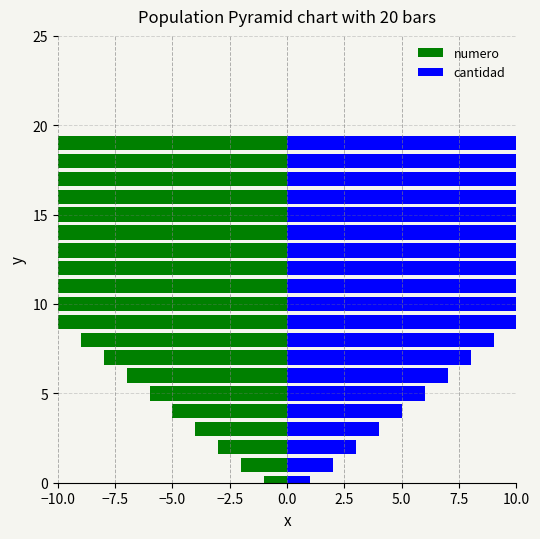

Reading left to right, transcribe all the data shown in this chart.

numero: -1	-2	-3	-4	-5	-6	-7	-8	-9	-10	-11	-12	-13	-14	-15	-16	-17	-18	-19	-20
cantidad: 1	2	3	4	5	6	7	8	9	10	11	12	13	14	15	16	17	18	19	20